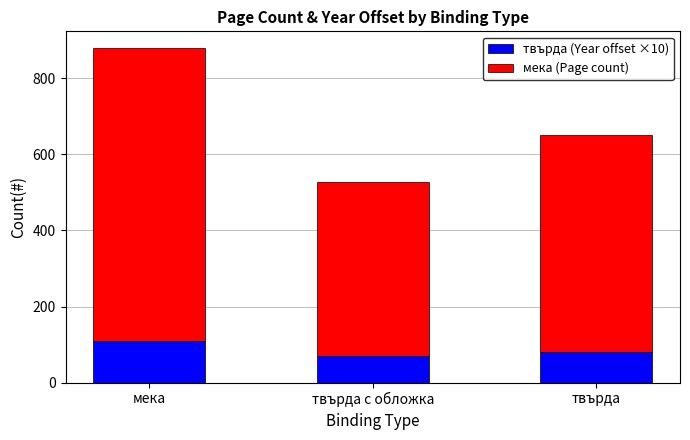

What is the average value of the твърда (Year offset ×10) series?

87